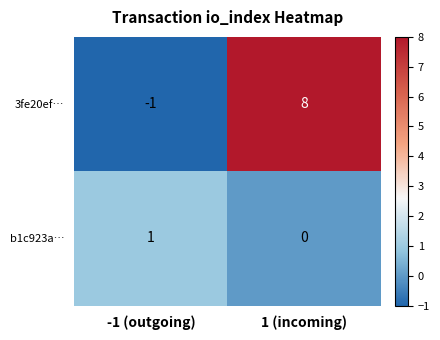

At 1 (incoming), list the series in order from largest to smallest.

3fe20ef…, b1c923a…